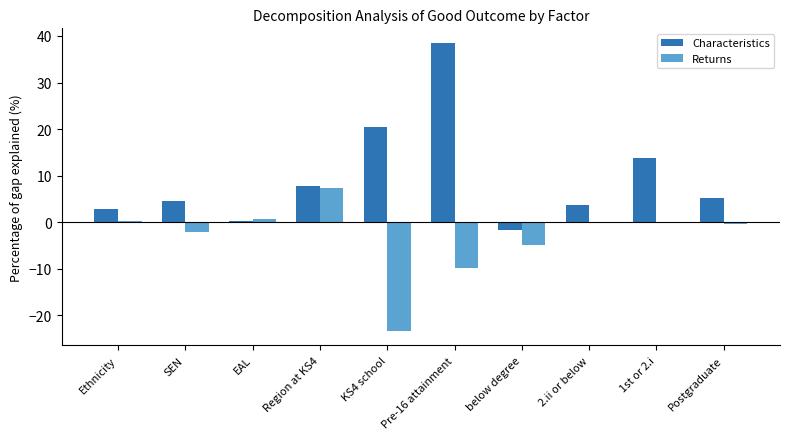

Read the Returns value at Pre-16 attainment.

-9.8